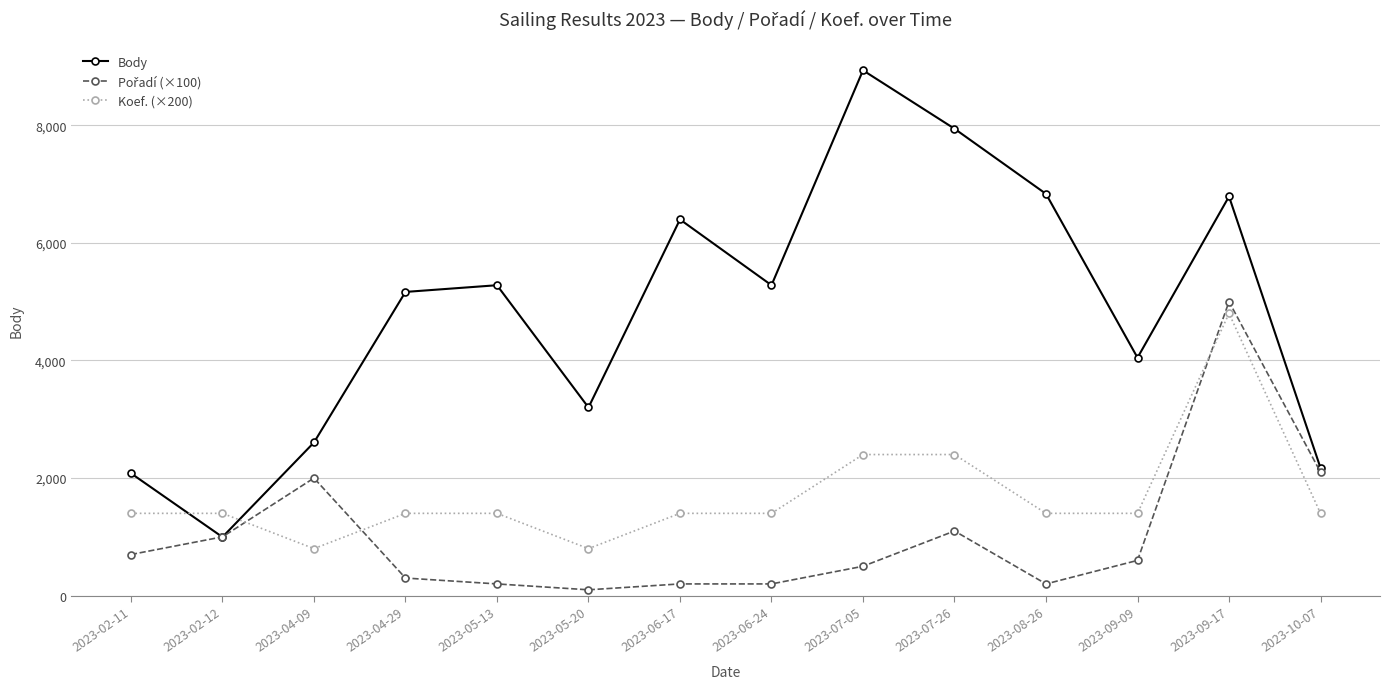

True or false: Body has a value of 5279 at 2023-05-13.

True